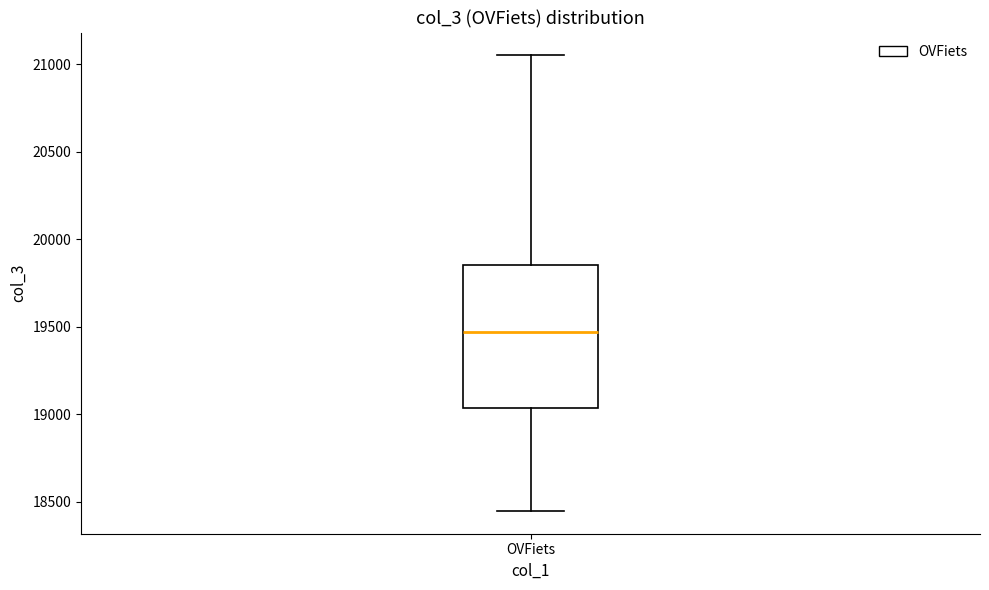

Transcribe this box plot: give where the median line is, the range the box spans, and where the two whiskers end, as read against the y-axis. The values are not printed on the chart, so give them approximately, as read against the axis.

median 19450, box 19050 to 19850, whiskers 18450 to 21050